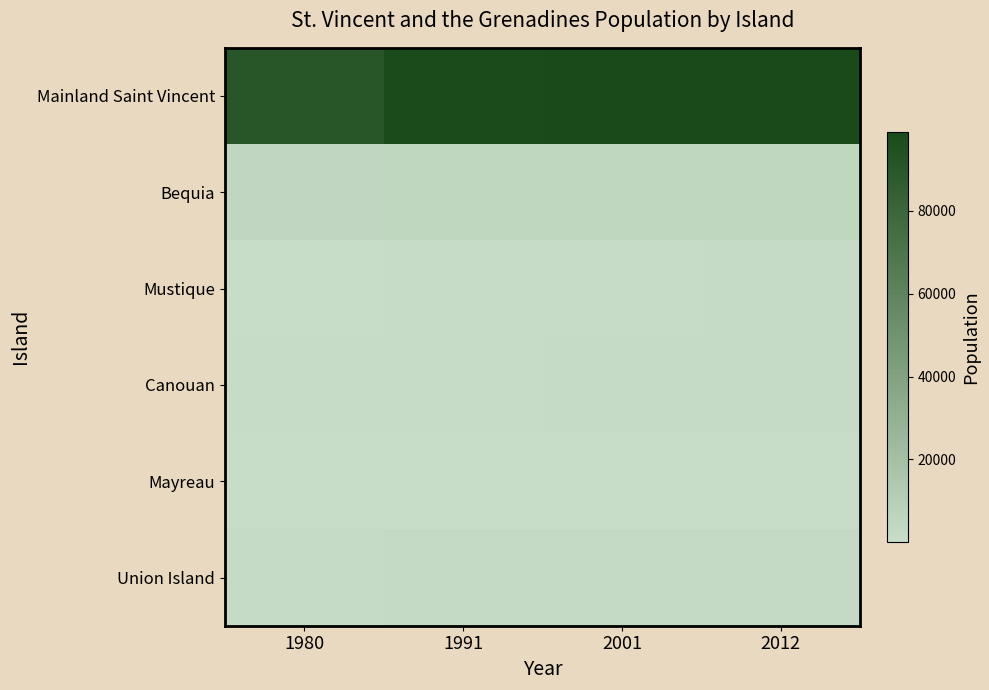

Count the number of categories in the chart.

4